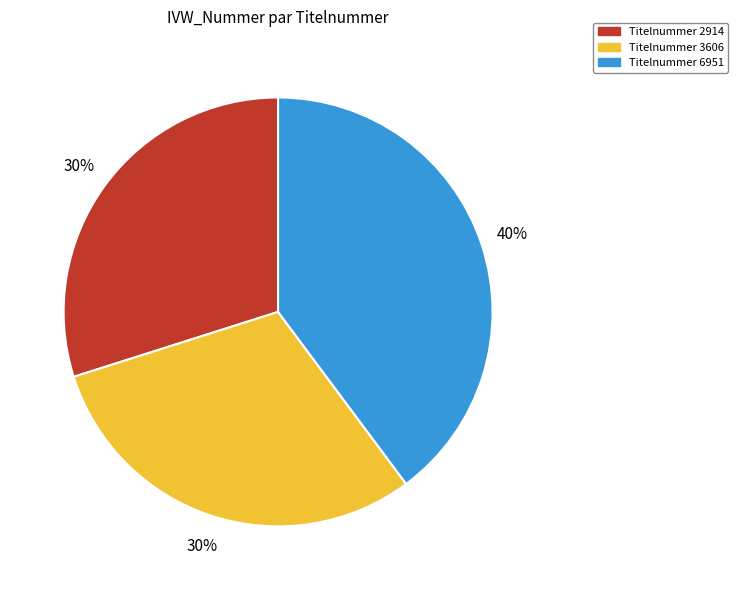

Does any single category account for the majority?

No